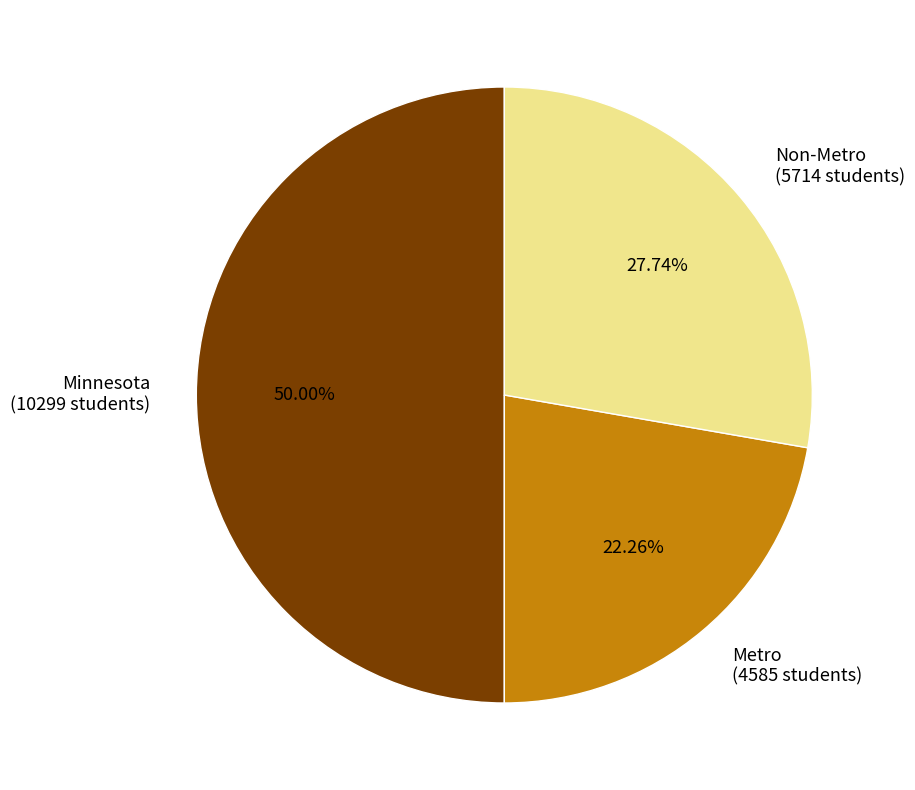

To the nearest percent, what is the average slice percentage?

33%